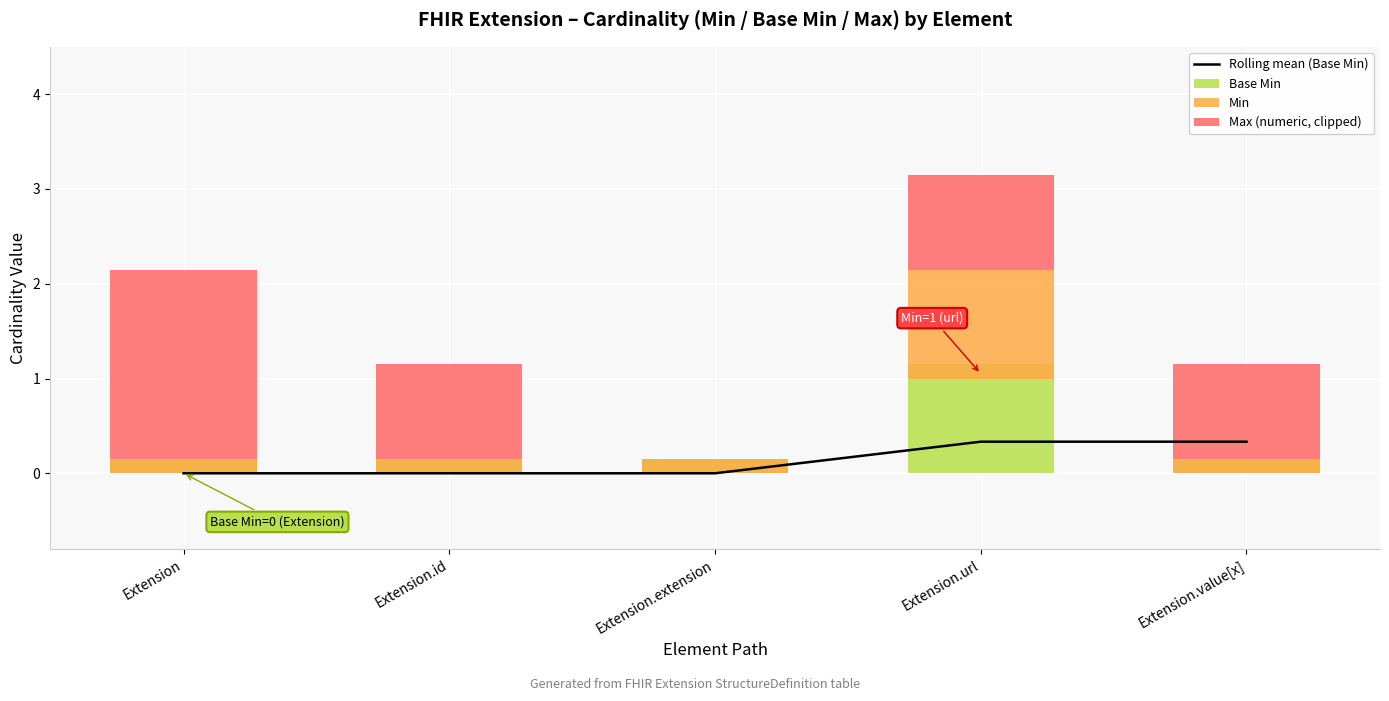

At Extension.url, list the series in order from largest to smallest.

Base Min, Min, Max (numeric, clipped), Rolling mean (Base Min)